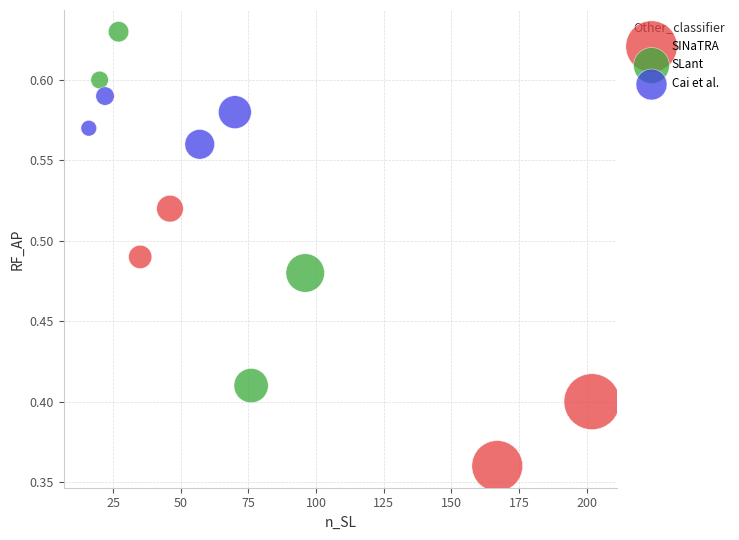

Which series has the widest spread of Y values?

SLant